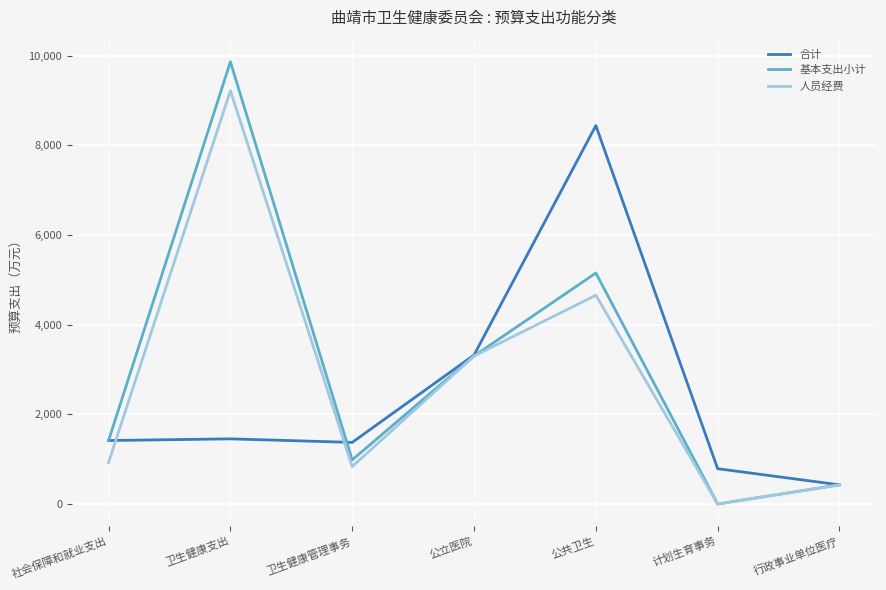

What is the difference between the highest and lowest values at 卫生健康支出?

8412.3